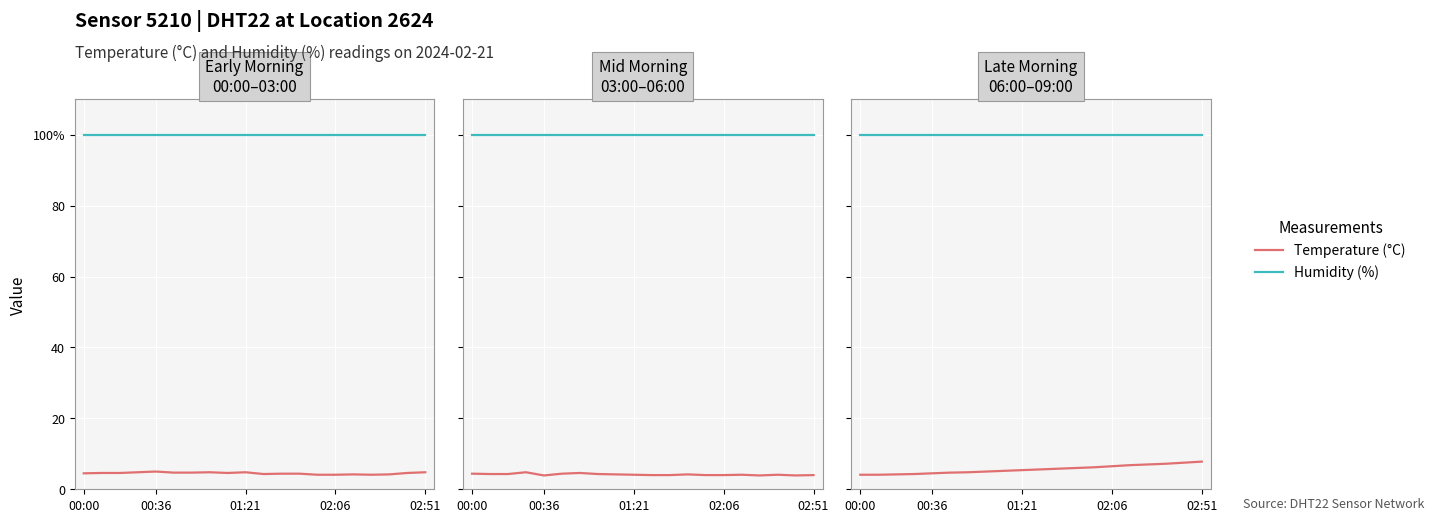

What is the difference between the maximum and minimum values in the Temperature (°C) series?

3.7